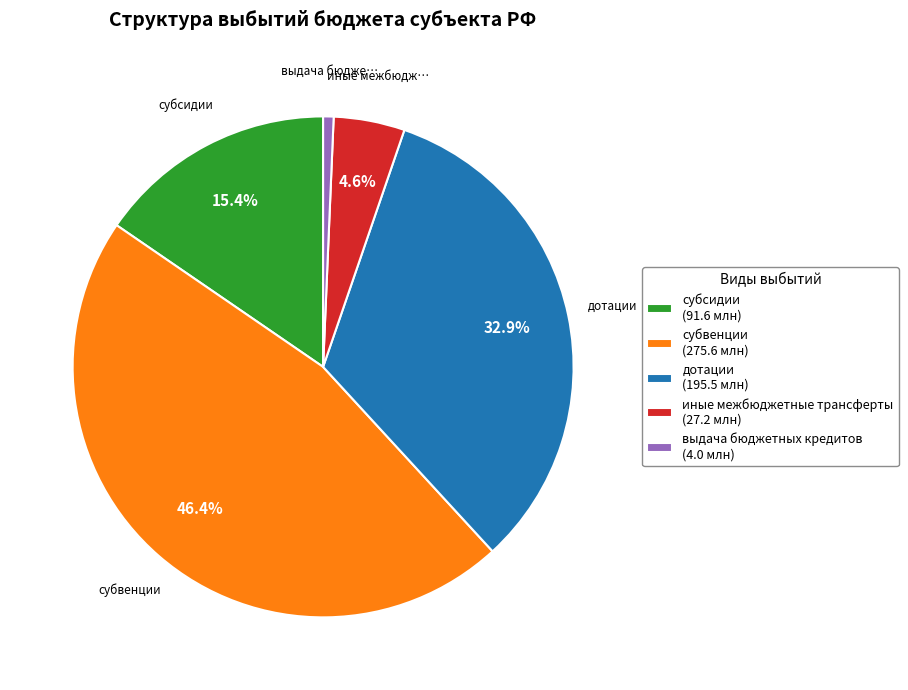

How many segments does this pie chart have?

5